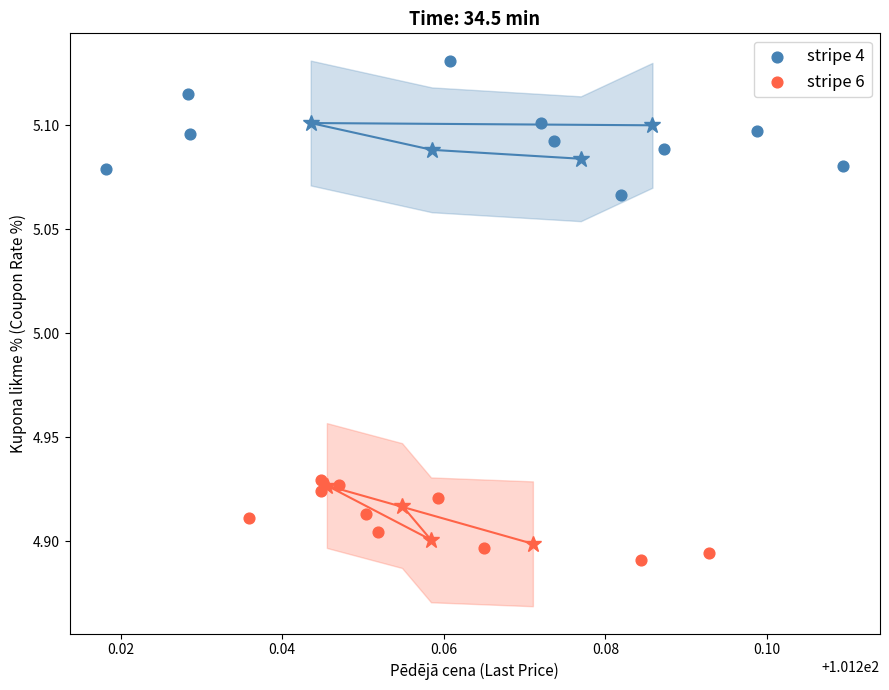

Which series reaches the minimum Y coordinate?

stripe 6